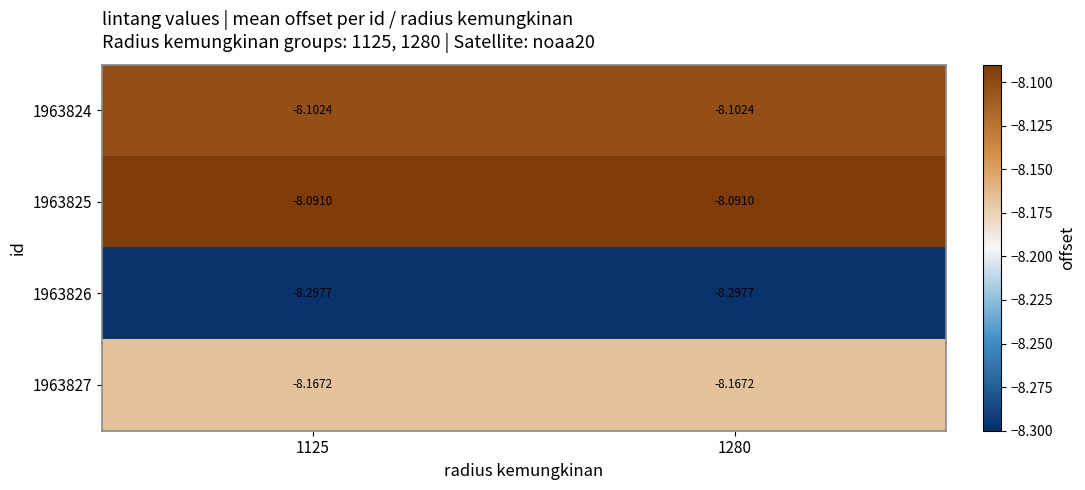

How many data points does each series have?

2